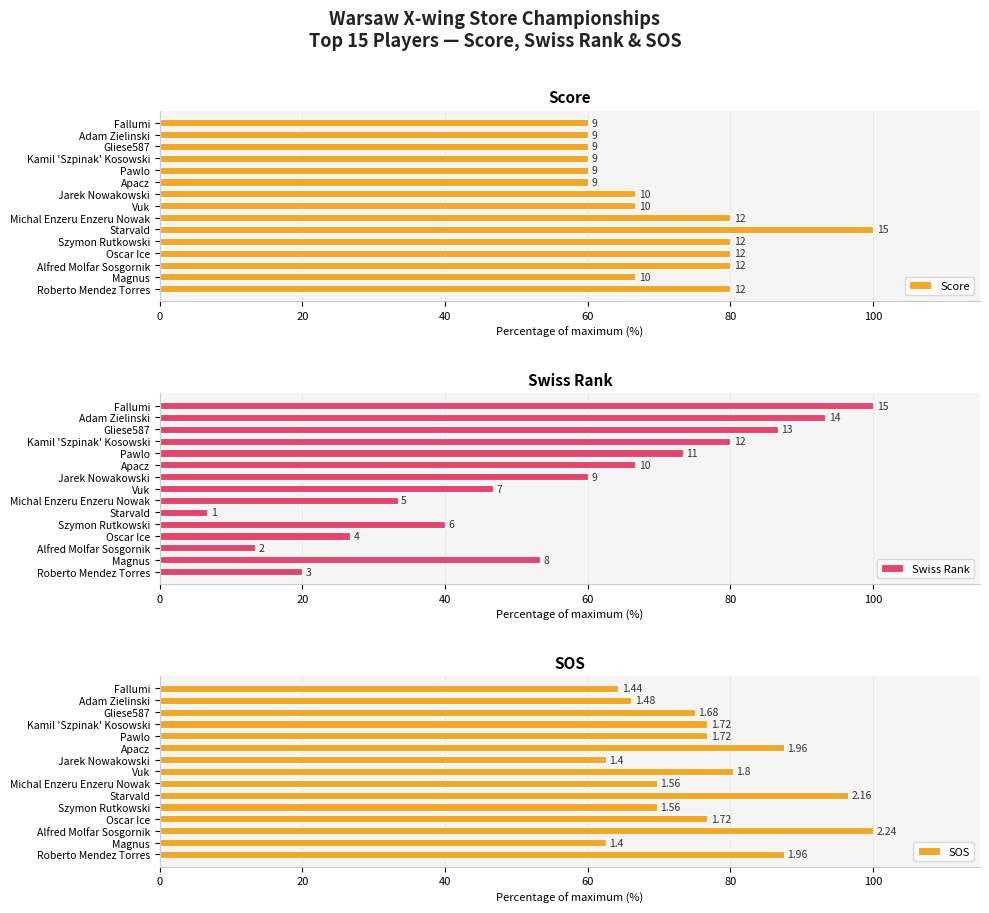

List the series in order of their overall mean, lowest first.

Swiss Rank, Score, SOS